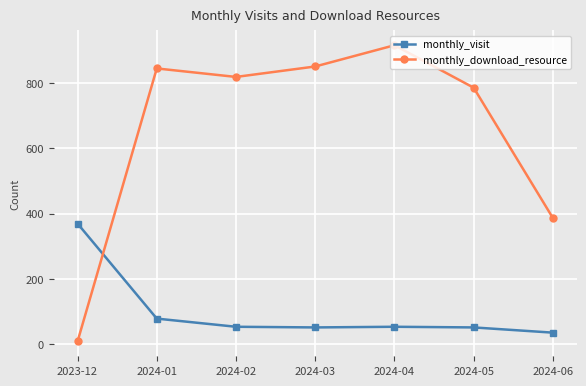

At which category does monthly_download_resource reach its first local peak?

2024-01